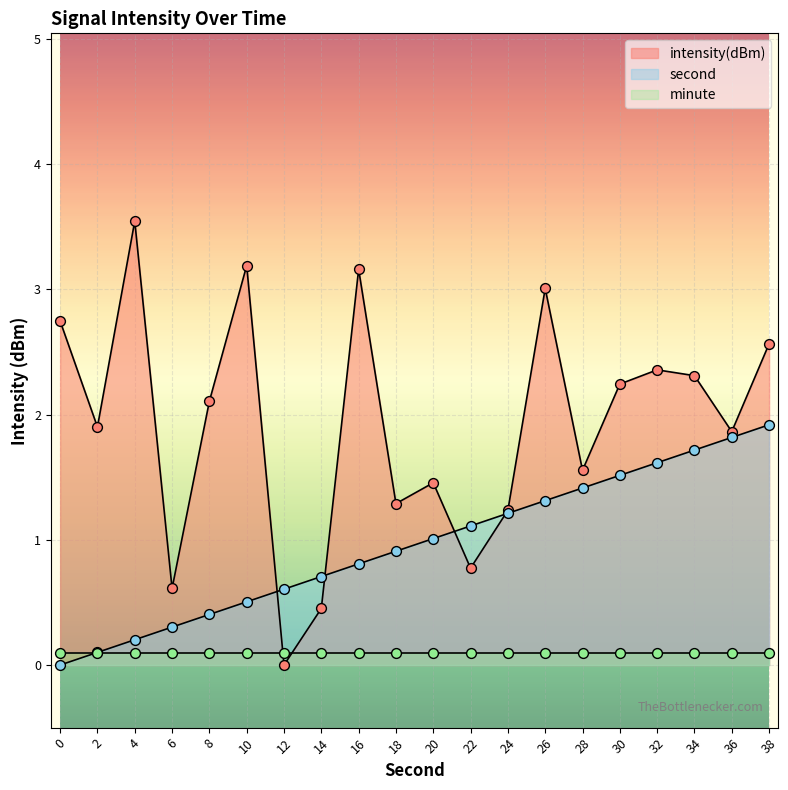

At which category is the sum across all series the highest?

38